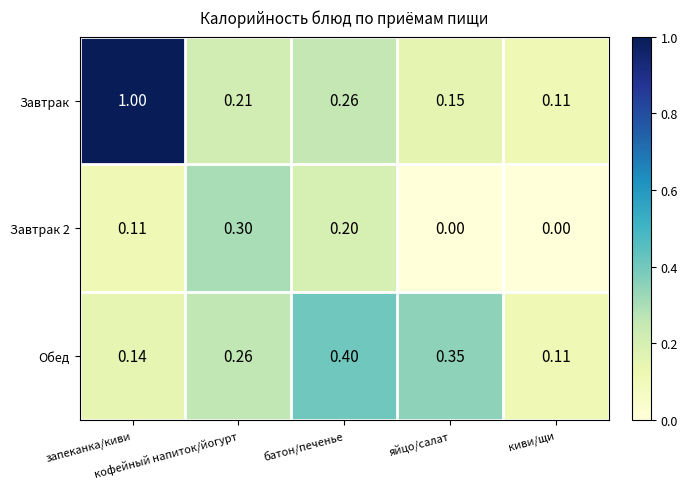

Which series has the largest total across all categories?

Завтрак